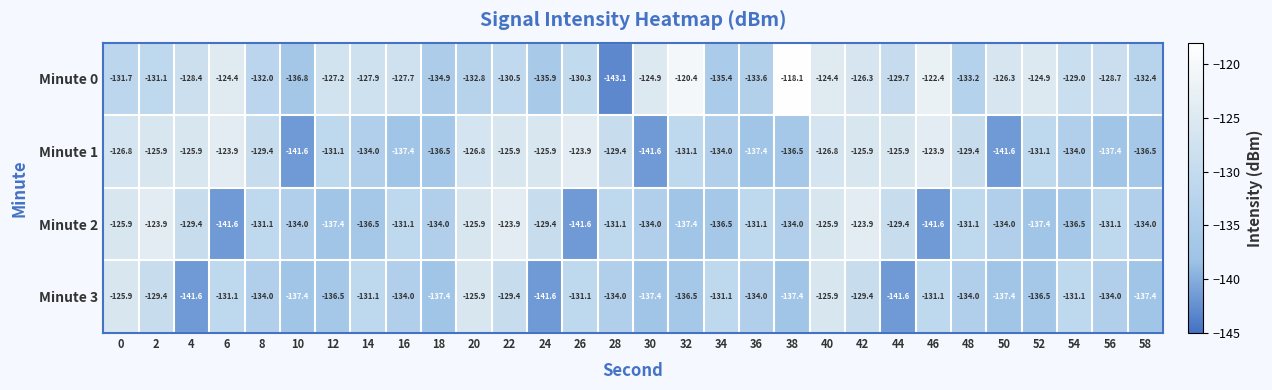

Between 14 and 34, which series saw the biggest shift?

Minute 0